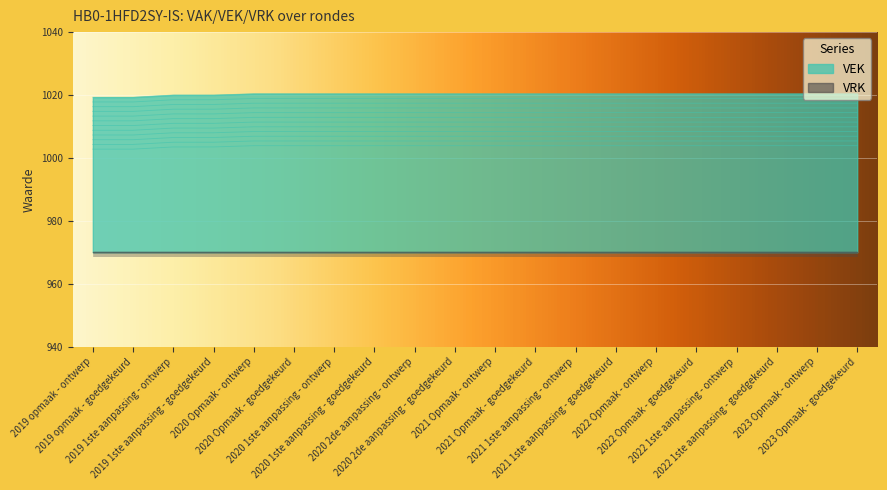

Rank the categories by value from highest to lowest.

2020 Opmaak - ontwerp, 2020 Opmaak - goedgekeurd, 2020 1ste aanpassing - ontwerp, 2020 1ste aanpassing - goedgekeurd, 2020 2de aanpassing - ontwerp, 2020 2de aanpassing - goedgekeurd, 2021 Opmaak - ontwerp, 2021 Opmaak - goedgekeurd, 2021 1ste aanpassing - ontwerp, 2021 1ste aanpassing - goedgekeurd, 2022 Opmaak - ontwerp, 2022 Opmaak - goedgekeurd, 2022 1ste aanpassing - ontwerp, 2022 1ste aanpassing - goedgekeurd, 2023 Opmaak - ontwerp, 2023 Opmaak - goedgekeurd, 2019 1ste aanpassing - ontwerp, 2019 1ste aanpassing - goedgekeurd, 2019 opmaak - ontwerp, 2019 opmaak - goedgekeurd